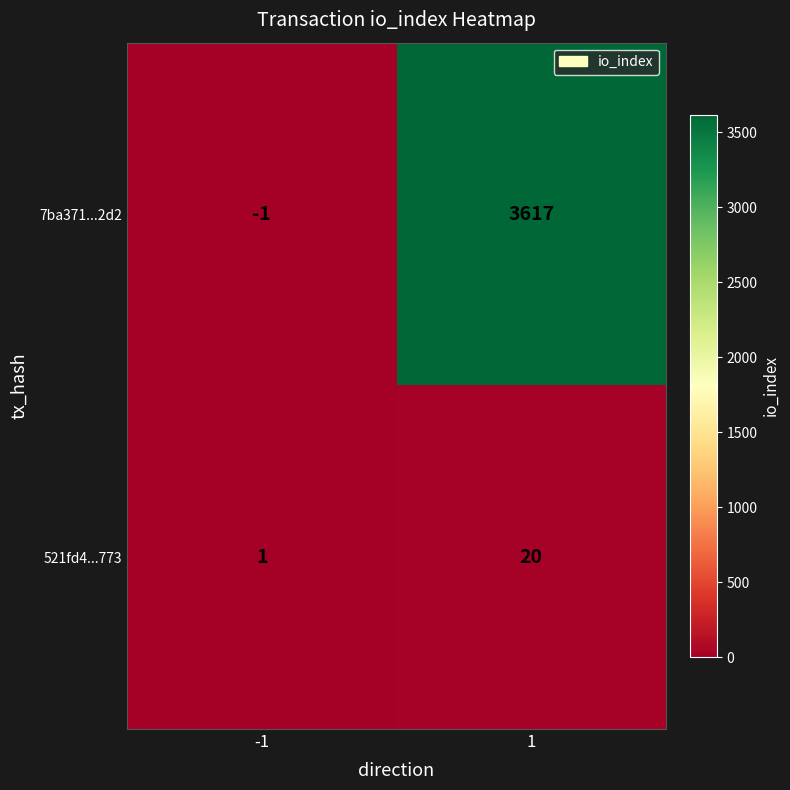

Reading right to left, extract all data points from this chart.

7ba371...2d2: 3617	-1
521fd4...773: 20	1